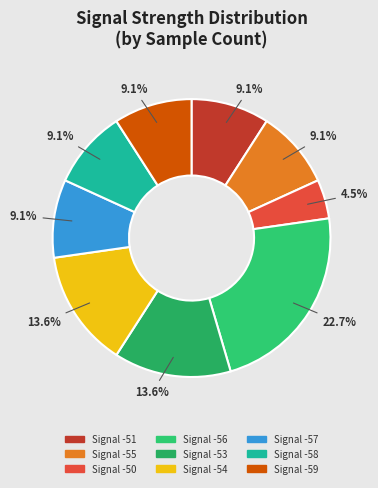

What is the largest slice in the pie chart?

Signal -56